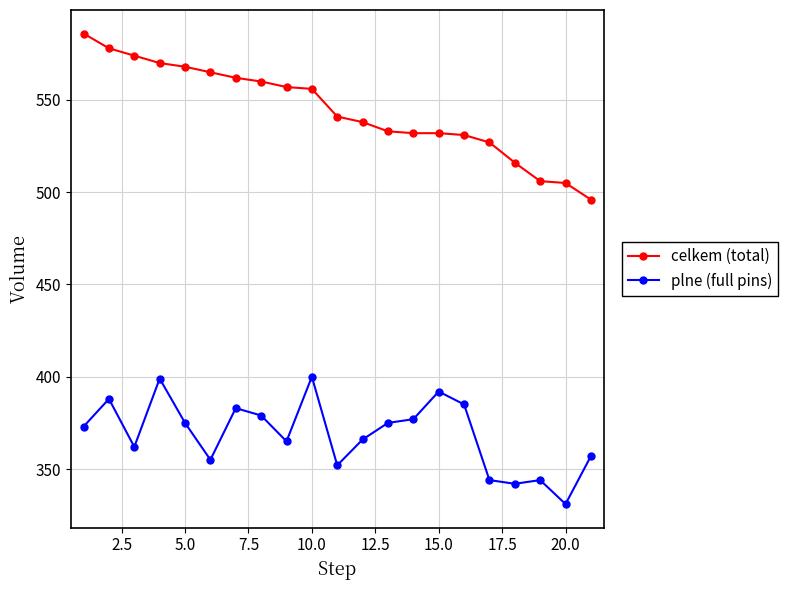

What is the sum of all celkem (total) values?

11433